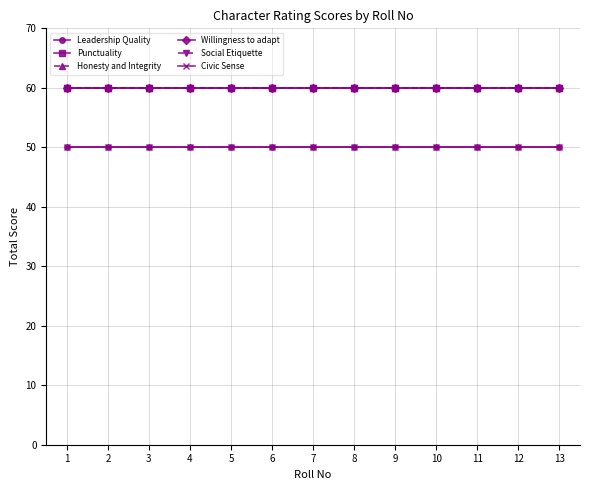

Between 5 and 12, which series saw the biggest shift?

Leadership Quality